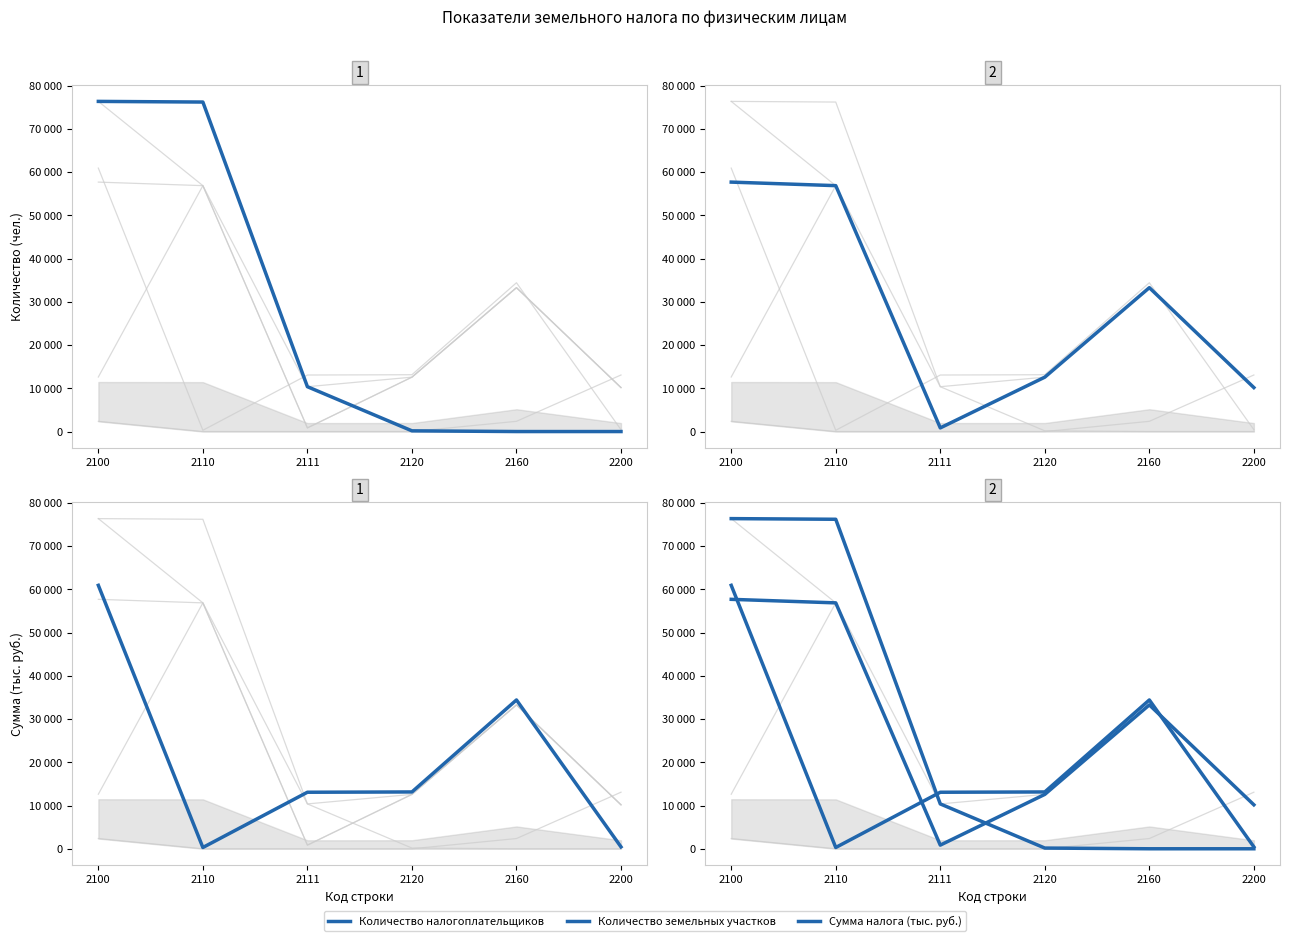

True or false: Сумма налога (тыс. руб.) has more than 2 interior local peaks.

False